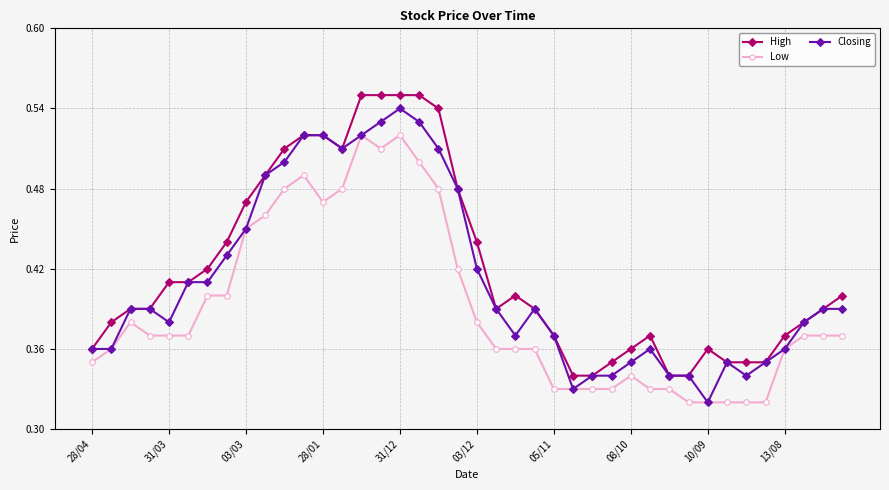

How many lines are shown in the chart?

3